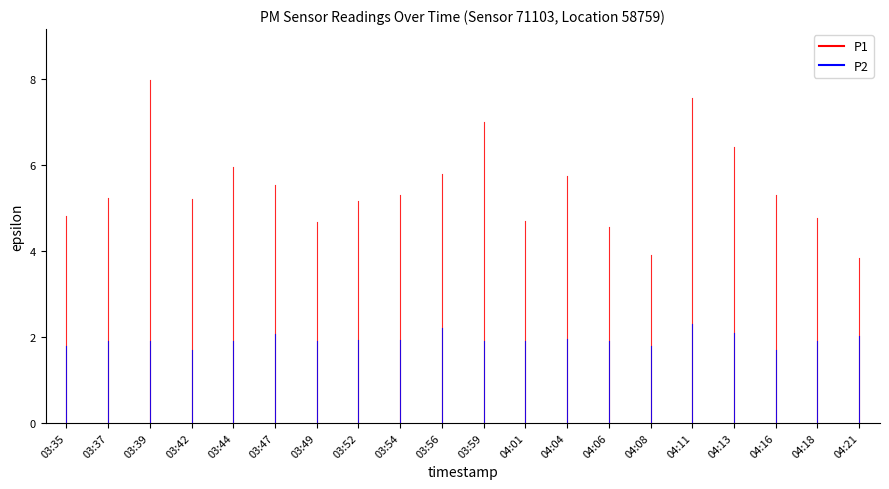

Between 03:37 and 04:06, which series saw the biggest shift?

P1